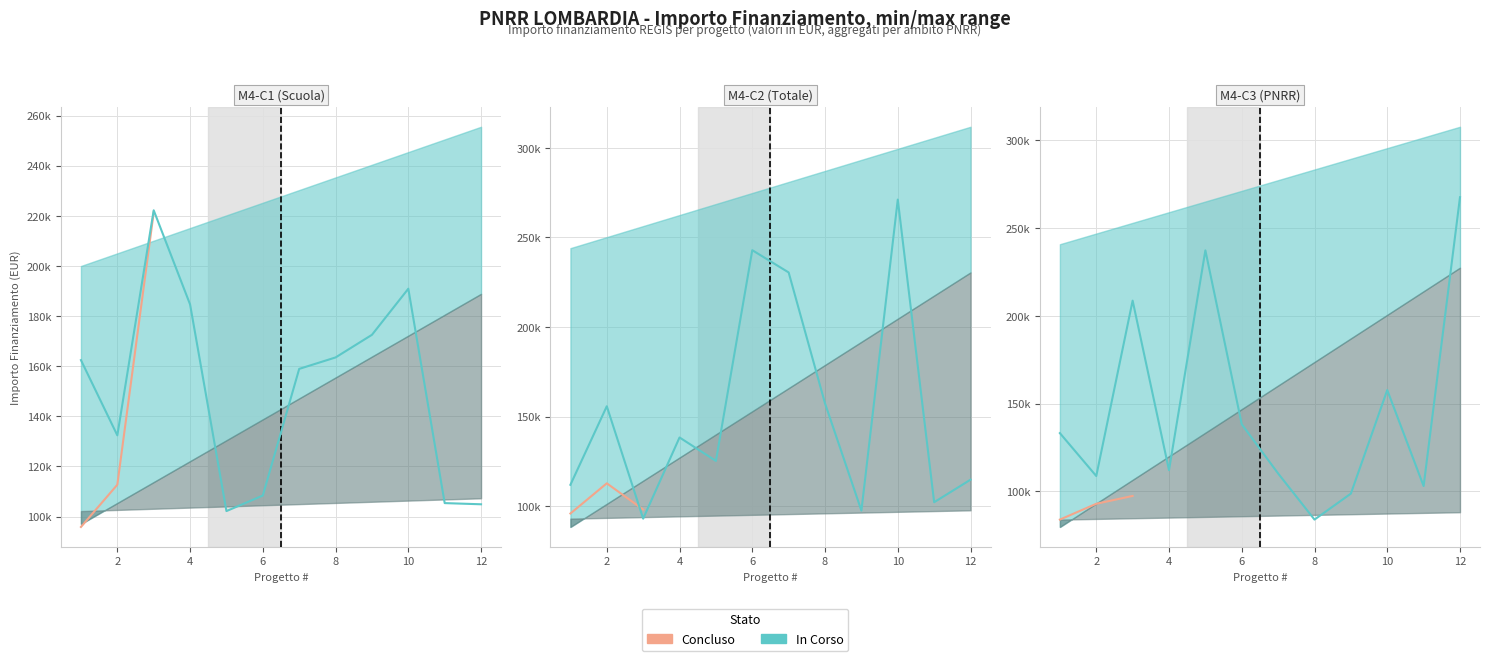

What is the sum of all values?

429952.8